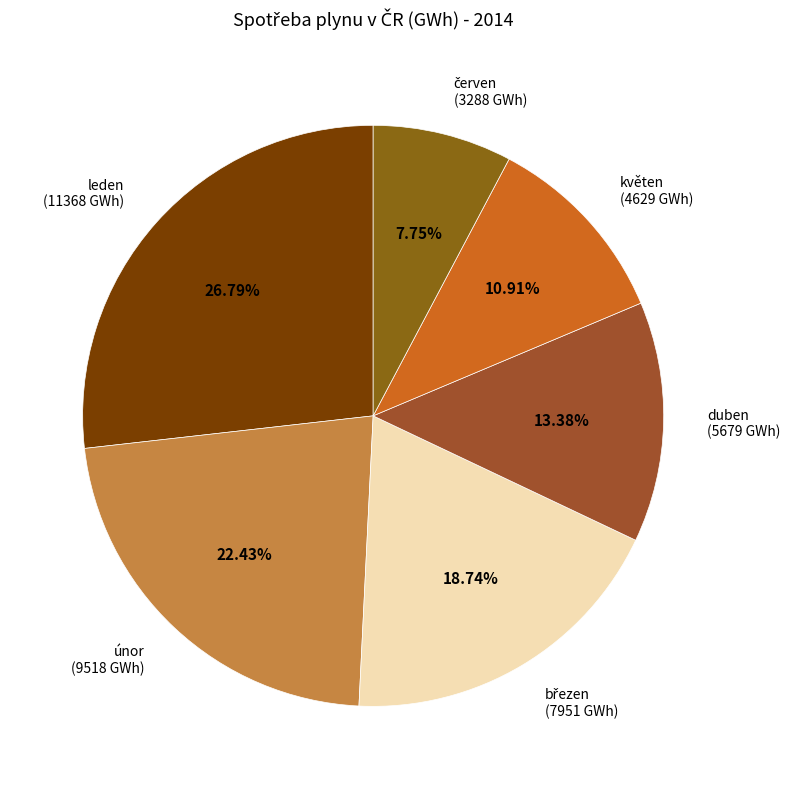

Count the number of slices in the pie.

6